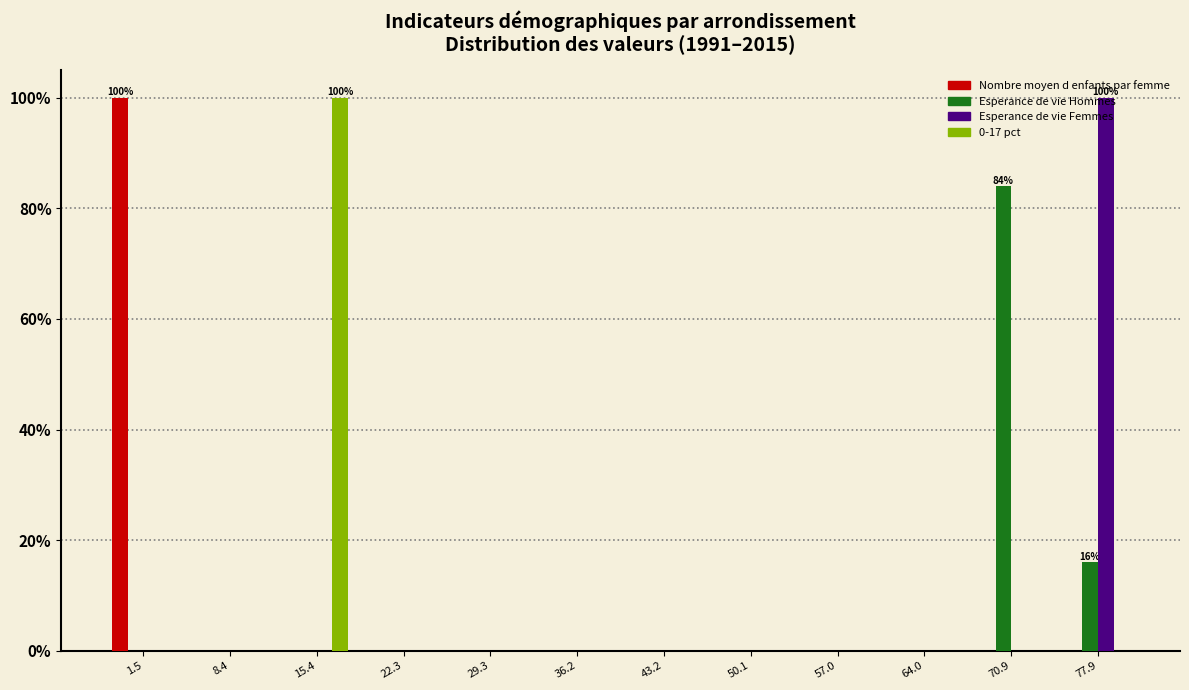

At which category is the sum across all series the highest?

77.9